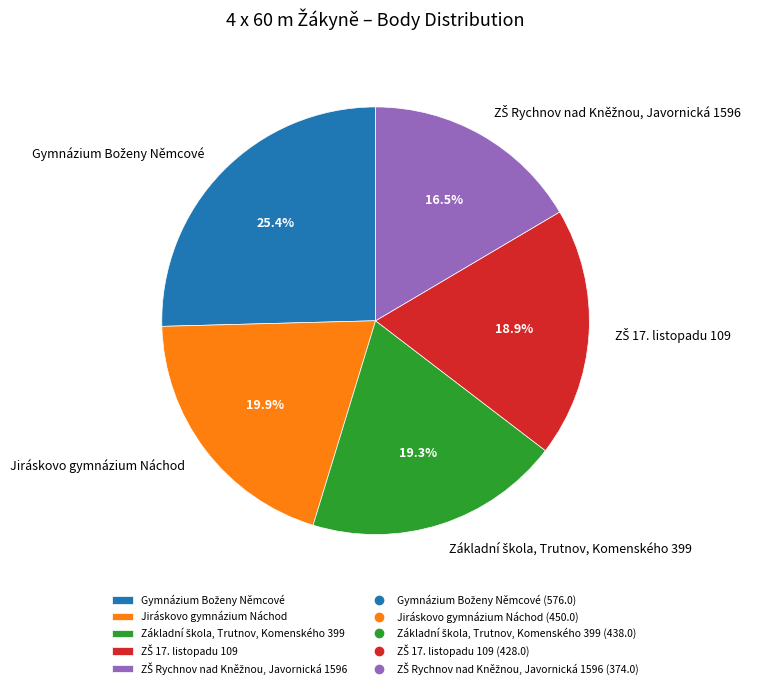

Does Jiráskovo gymnázium Náchod represent more than half of the total?

No